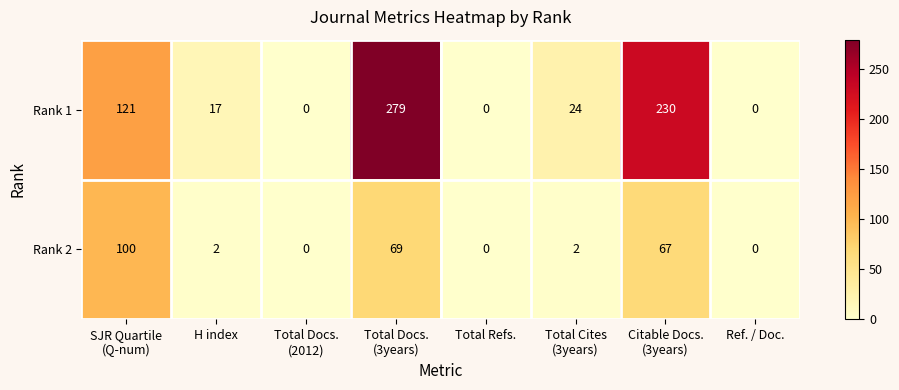

What is the average value of the Rank 2 series?

30